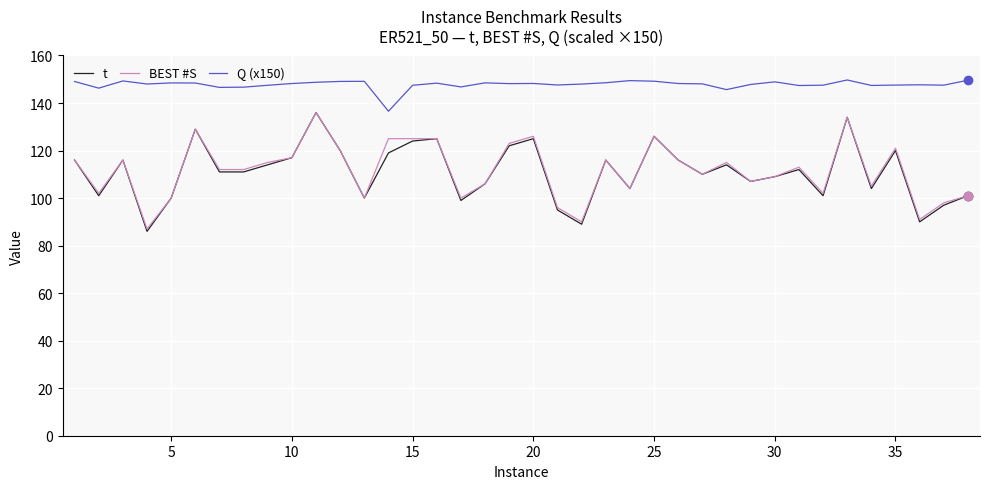

How many distinct data groups are displayed?

3